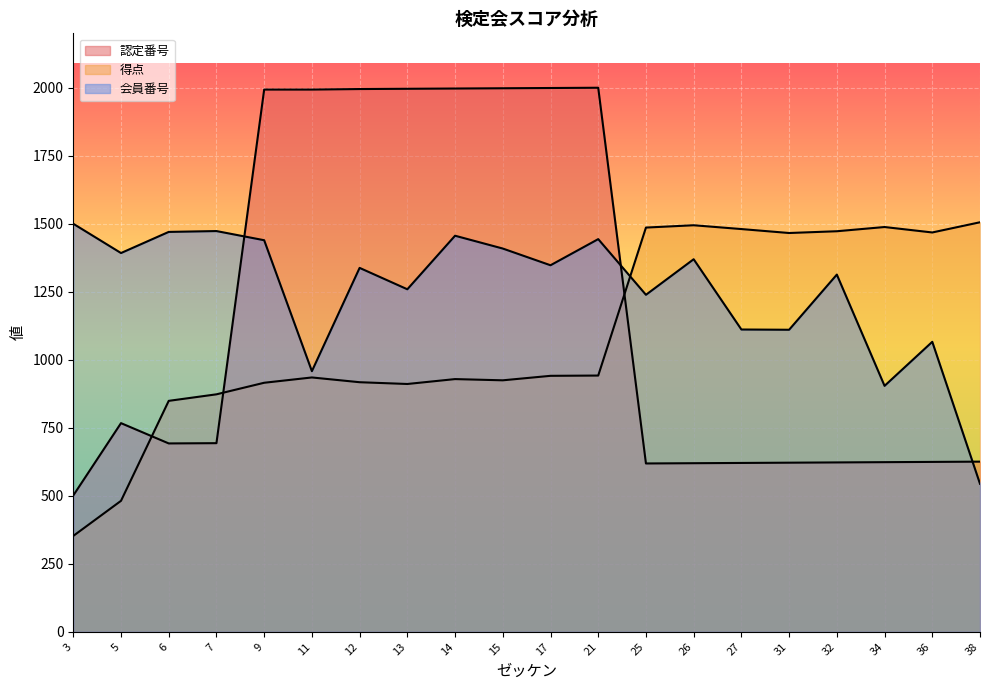

What are all the series names shown in the legend?

認定番号, 得点, 会員番号